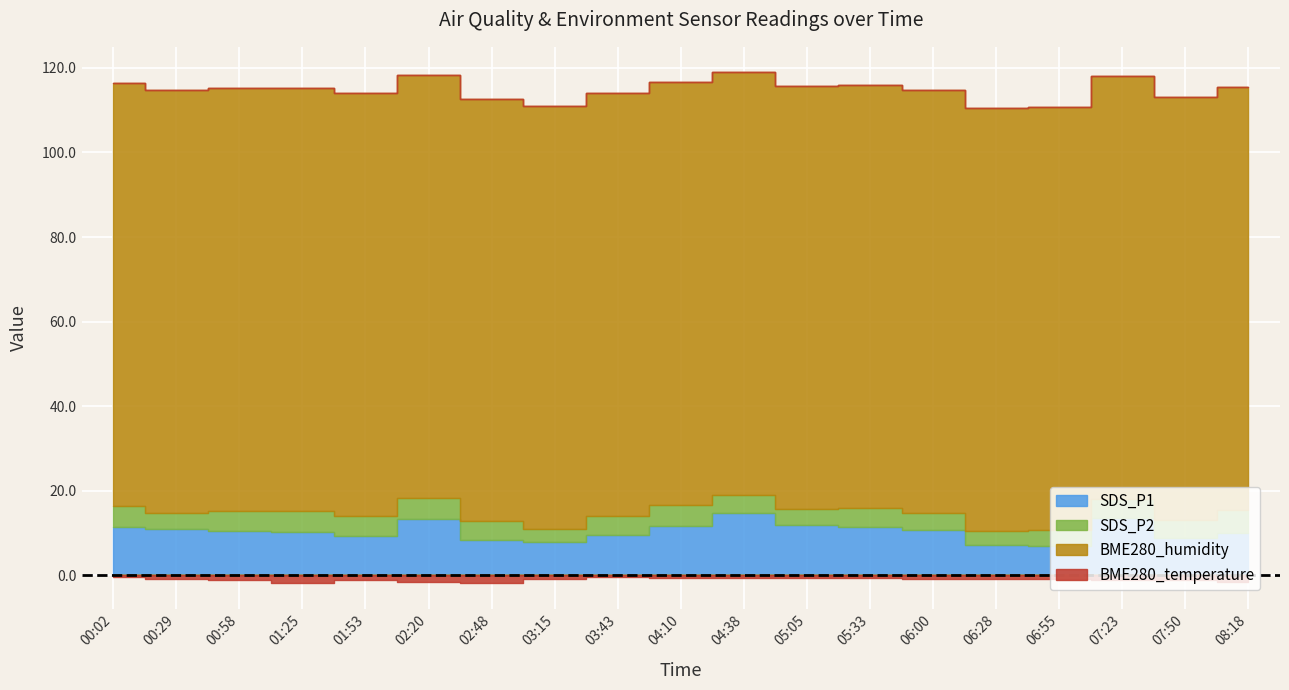

What are all the series names shown in the legend?

SDS_P1, SDS_P2, BME280_humidity, BME280_temperature